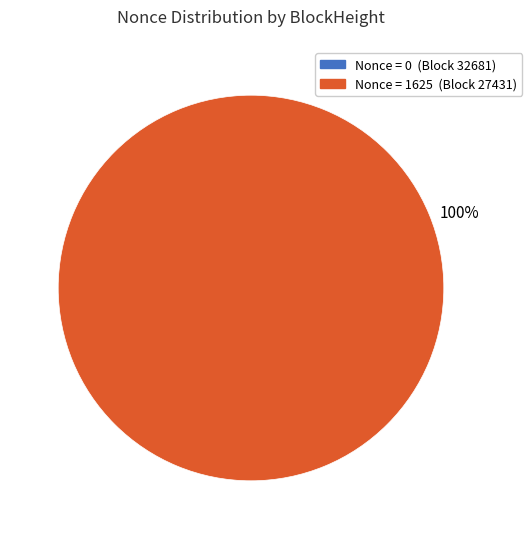

To the nearest percent, what is the difference between the largest and smallest slice percentages?

100%